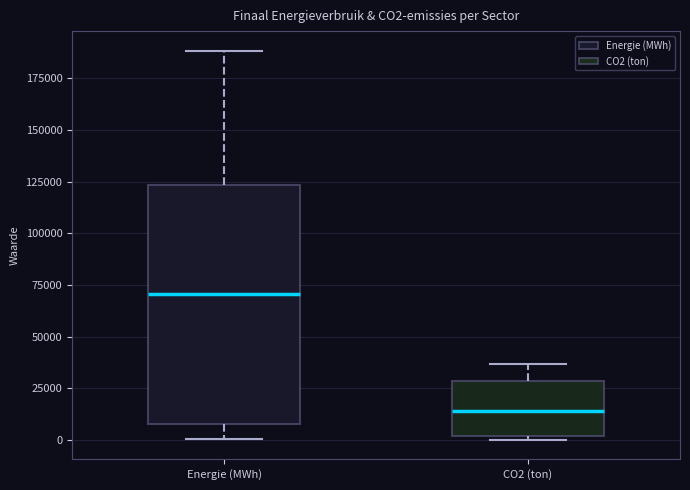

Where does the median line of the box for CO2 (ton) sit on the y-axis? The values are not printed on the chart, so give them approximately, as read against the axis.

15000